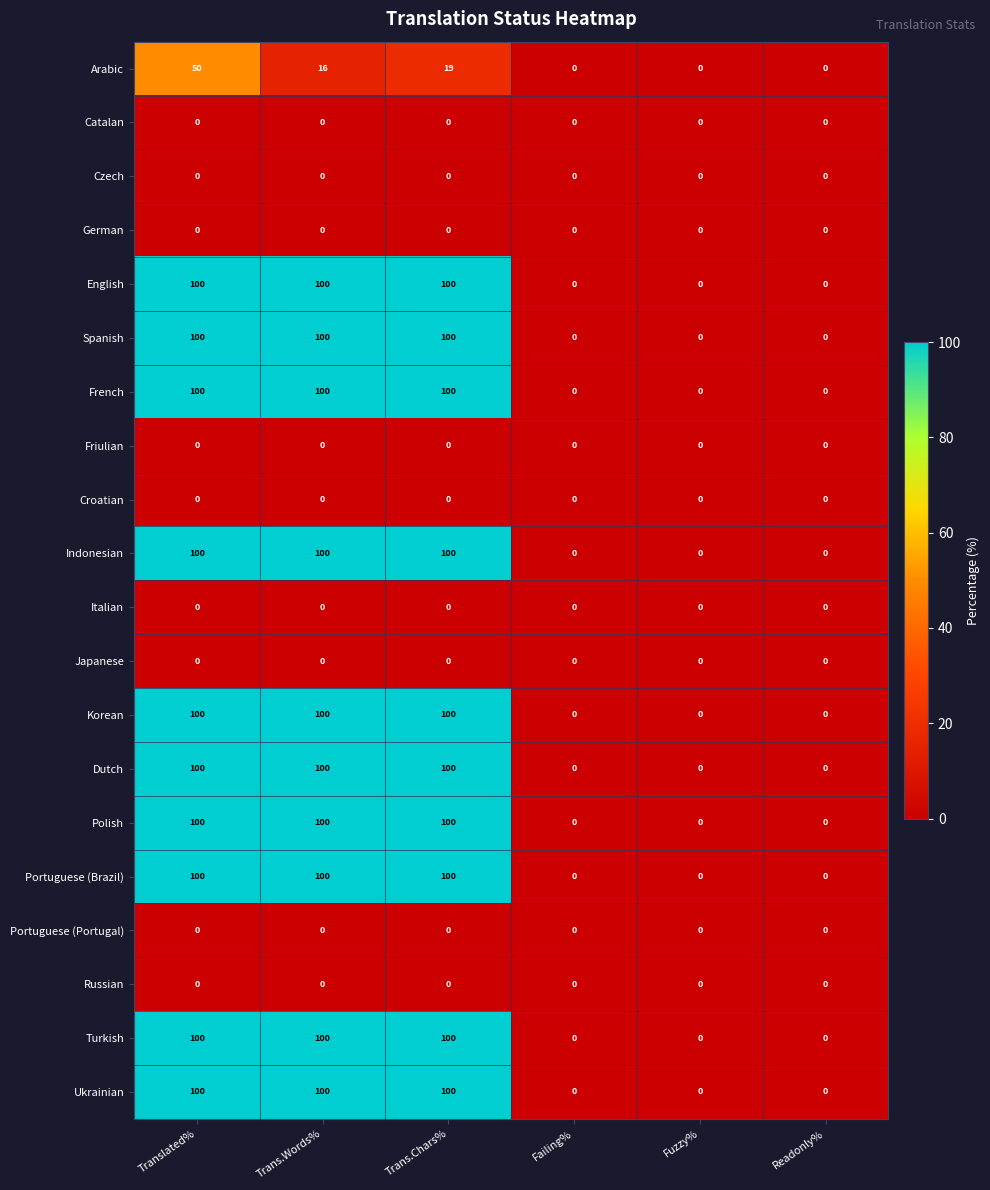

What is the maximum value shown in the chart?

100